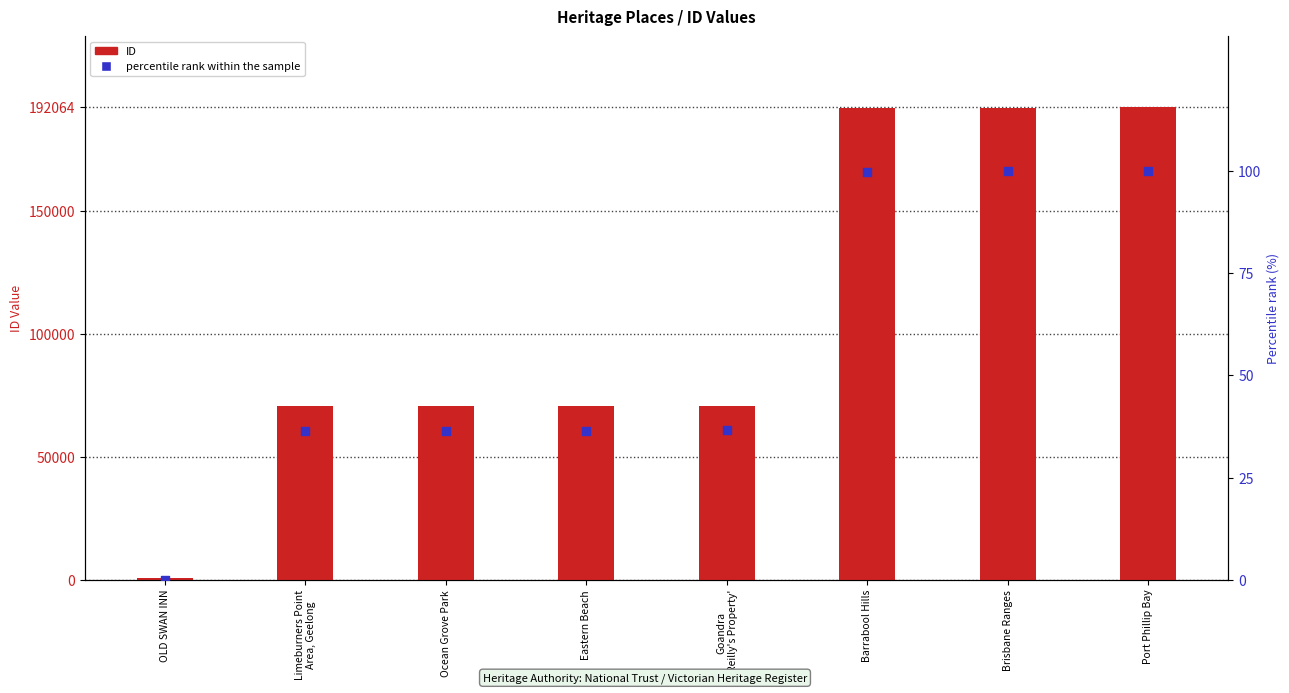

Is the value of percentile rank within the sample at Brisbane Ranges greater than the value of ID at Limeburners Point
Area, Geelong?

No